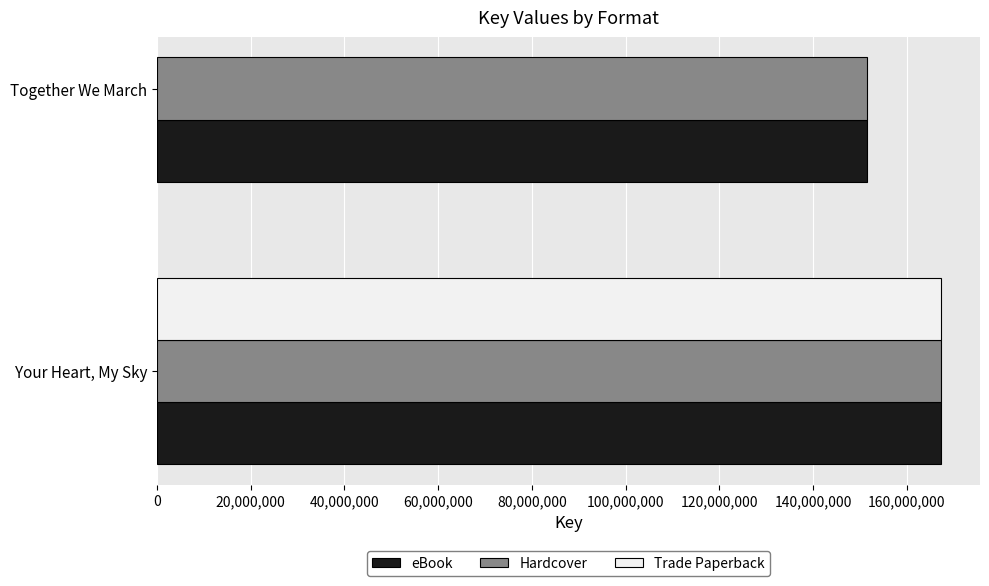

What is the smallest value displayed?

151499770